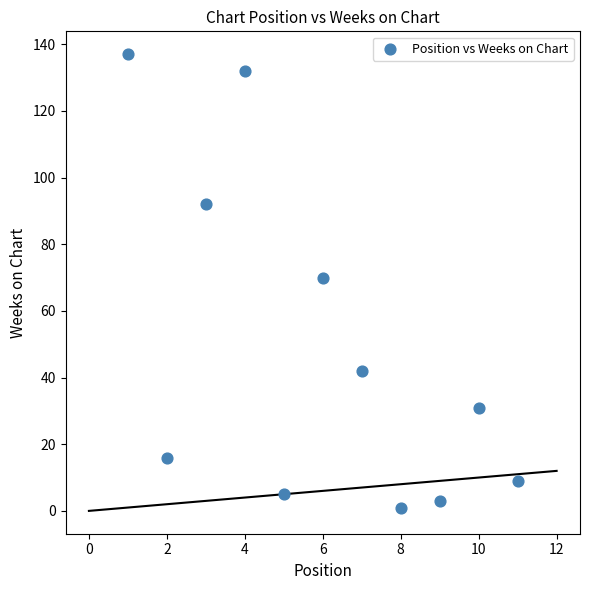

What is the range of Y values (max minus min)?

136